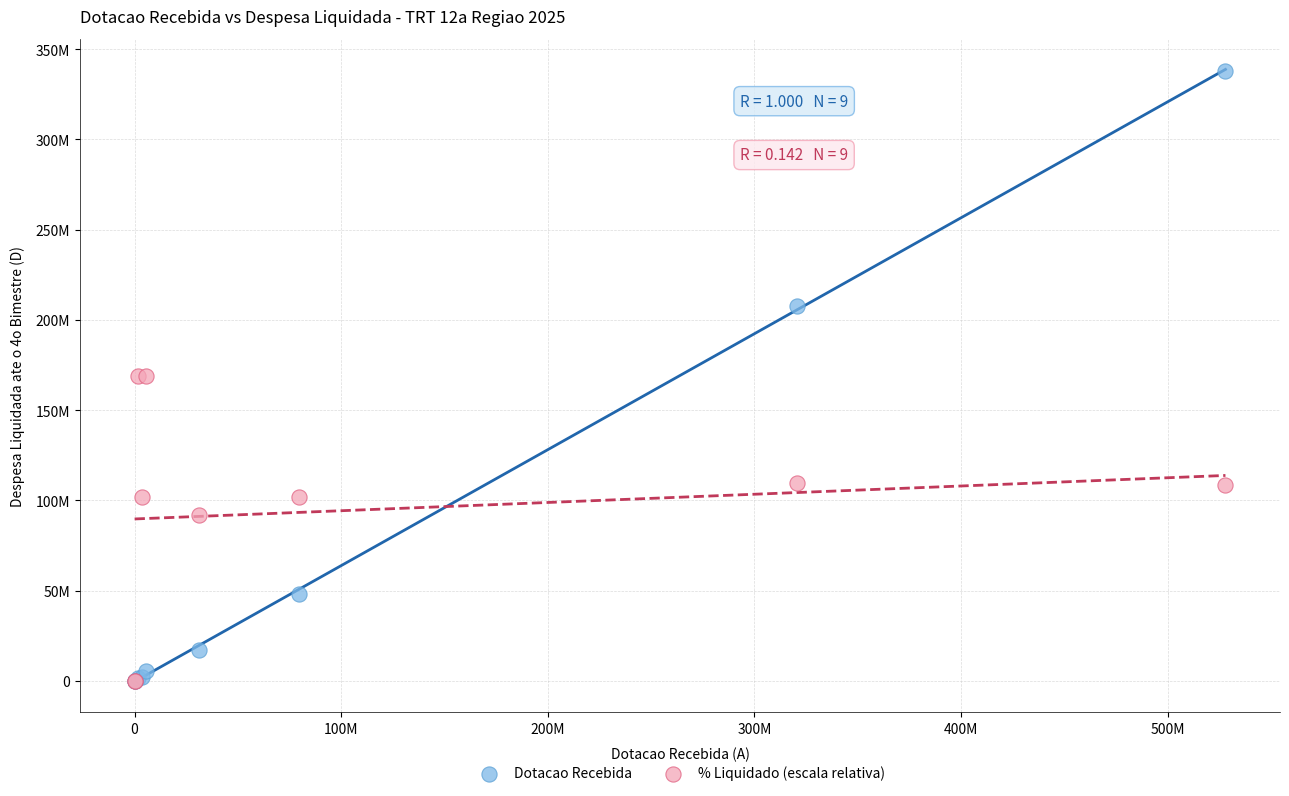

What are all the series names shown in the legend?

Dotacao Recebida, % Liquidado (escala relativa)